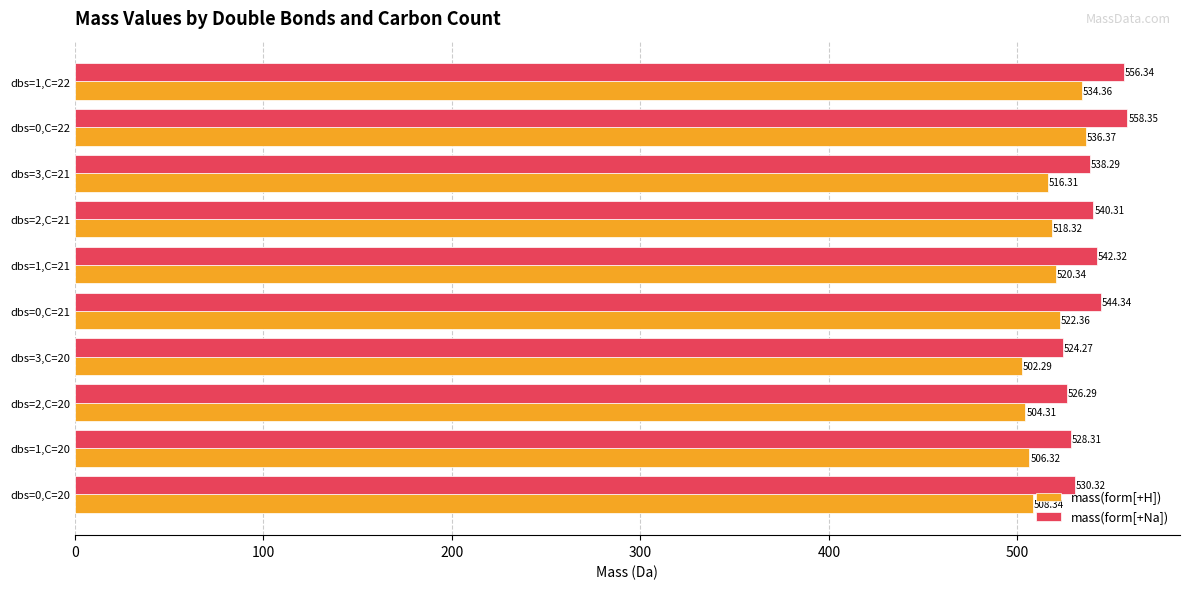

Rank the series at dbs=1,C=22 from lowest to highest value.

mass(form[+H]), mass(form[+Na])